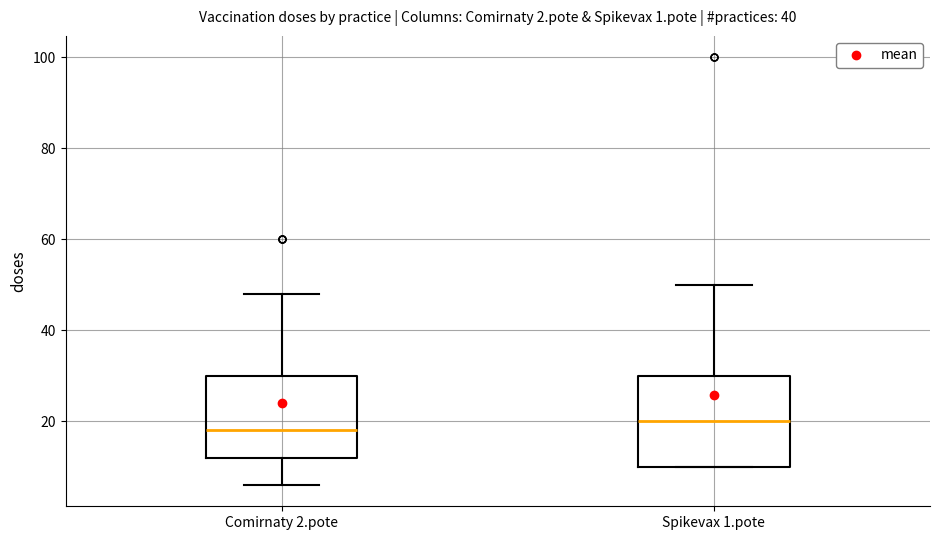

Comparing the boxes themselves (not the whiskers), which one is the tallest?

Spikevax 1.pote